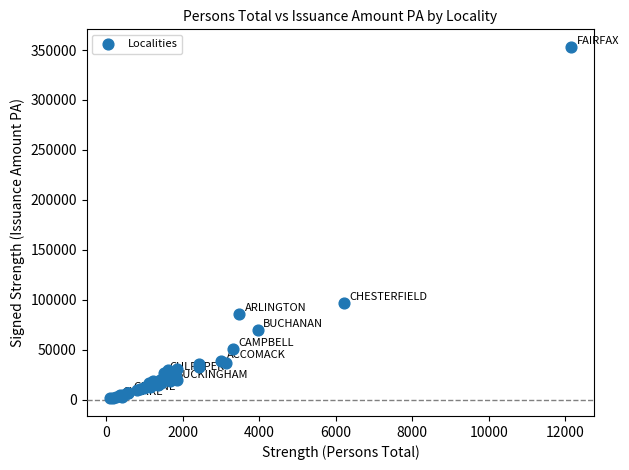

What Y value in the scatter plot is closest to 177148?

97084